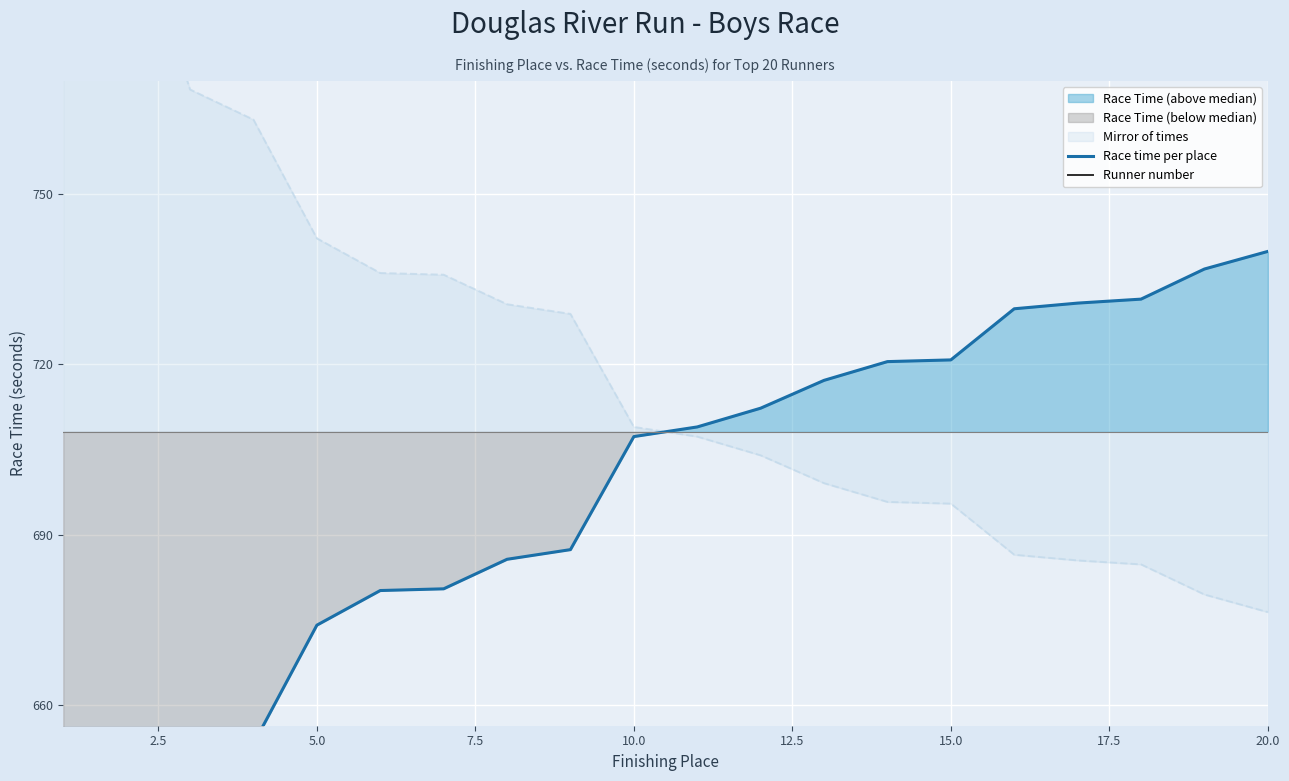

Reading left to right, what are all the values shown in this chart?

Race time per place: 605.2	613.5	647.9	653.2	674.1	680.2	680.5	685.7	687.4	707.3	709.0	712.3	717.2	720.5	720.8	729.8	730.8	731.5	736.8	739.9
Runner number: 35.0	32.0	87.0	21.0	74.0	64.0	42.0	50.0	56.0	28.0	8.0	17.0	78.0	11.0	15.0	18.0	79.0	62.0	51.0	86.0